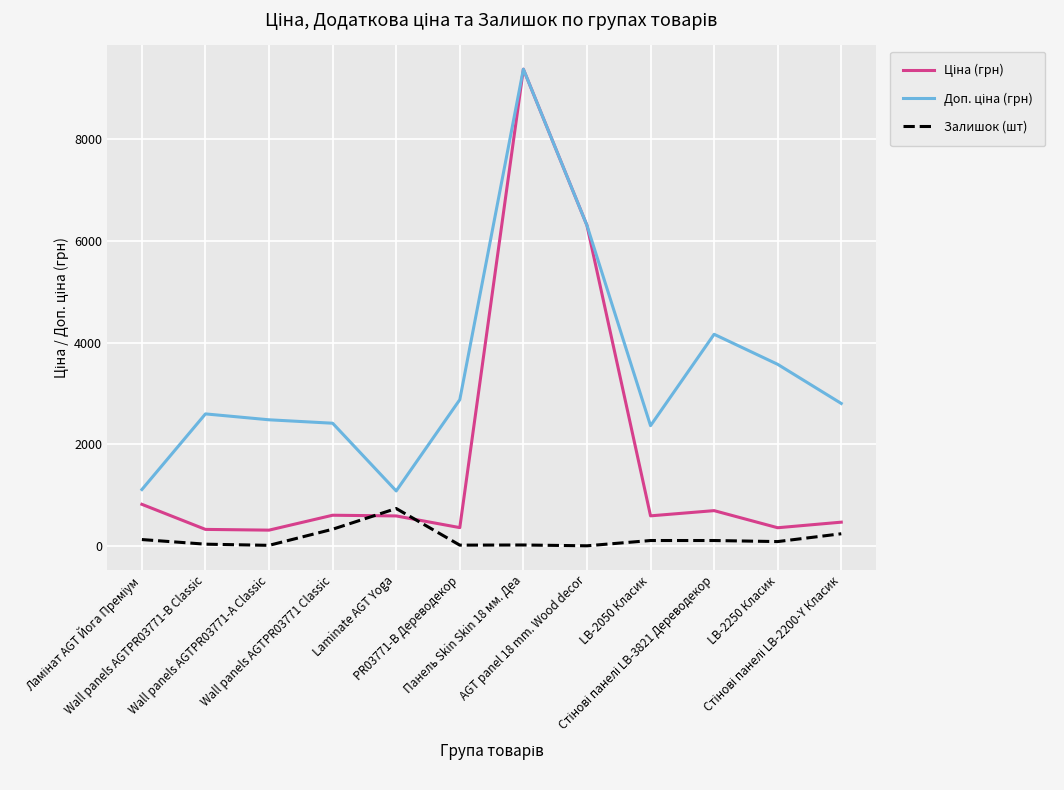

Where is Залишок (шт) nearest to the value 369?

Wall panels AGTPR03771 Classic